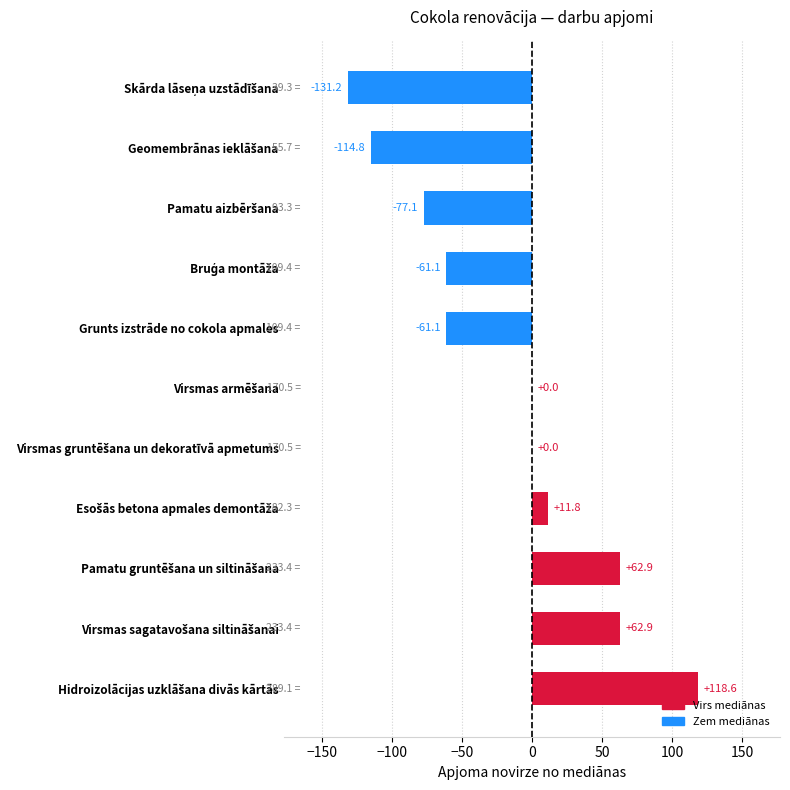

What is the maximum value shown in the chart?

118.6